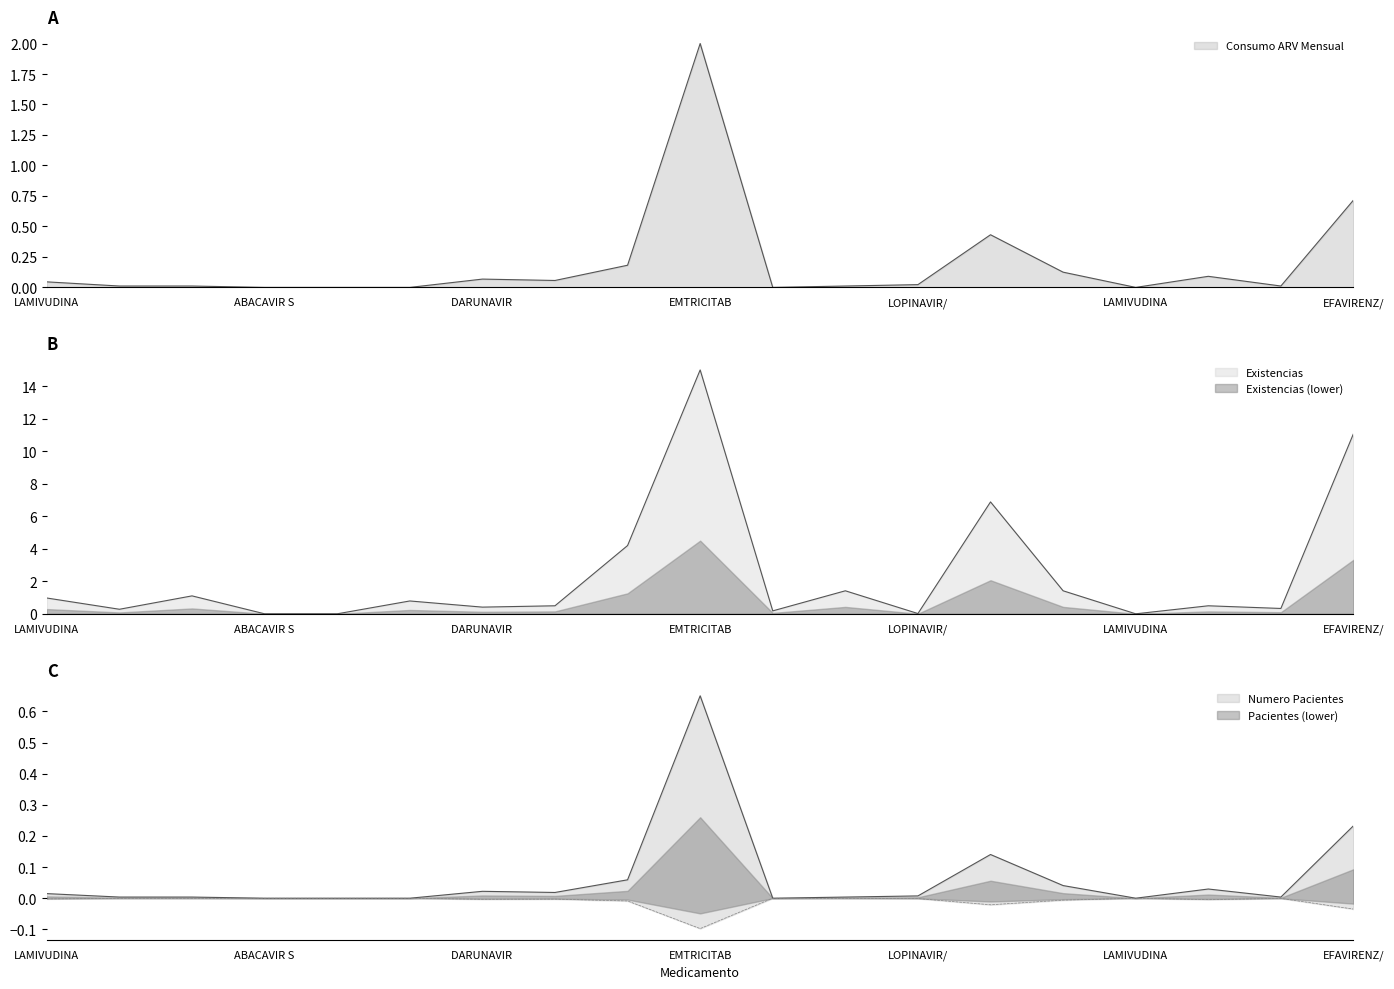

Is it true that Numero Pacientes equals 0.0 at LAMIVUDINA SOLUCION 1 G?

False